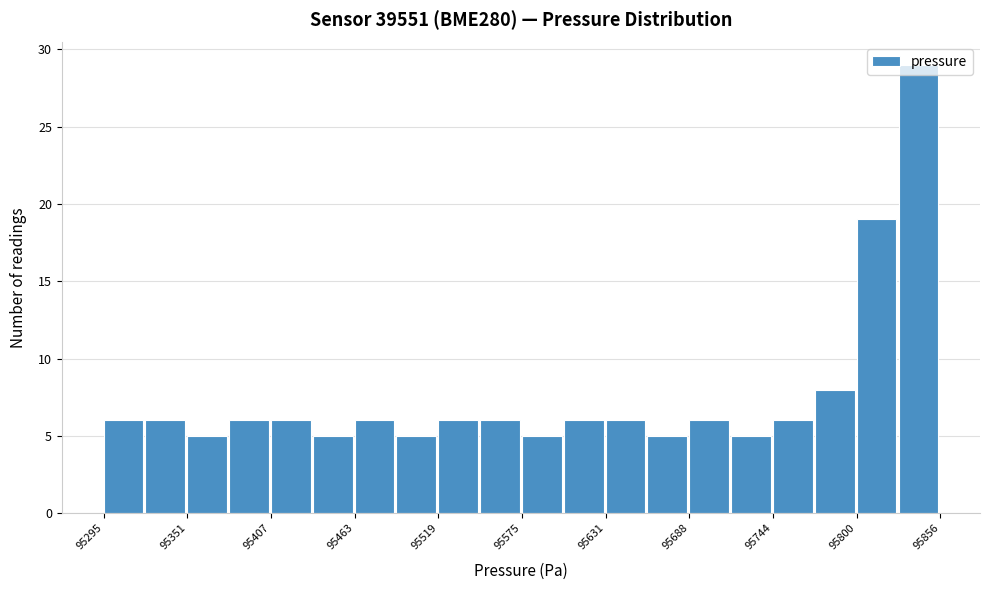

Around what value on the x-axis is the tallest bar? Give the approximate position of its centre, as read against the axis.

95840